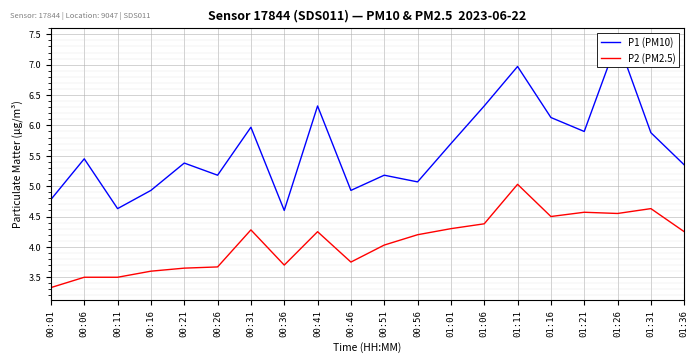

Between 00:36 and 01:21, which series saw the biggest shift?

P1 (PM10)